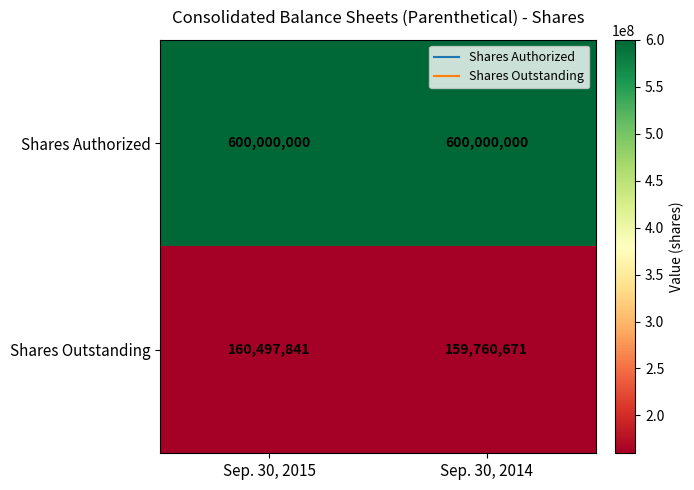

Which series changed the most between Sep. 30, 2015 and Sep. 30, 2014?

Shares Outstanding